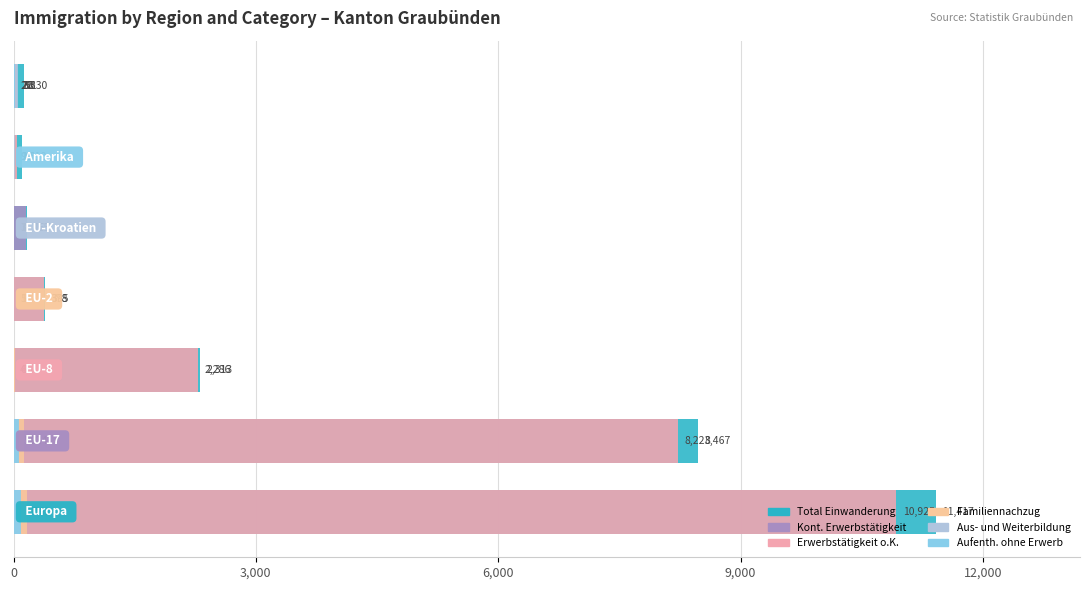

Reading right to left, list all the values displayed in this chart.

Total Einwanderung: 130	110	167	395	2313	8467	11417
Kont. Erwerbstätigkeit: 20	15	155	0	0	0	160
Erwerbstätigkeit o.K.: 38	46	7	378	2286	8223	10925
Familiennachzug: 2	23	1	11	16	124	161
Aus- und Weiterbildung: 53	17	1	5	6	51	77
Aufenth. ohne Erwerb: 17	9	3	1	4	69	93